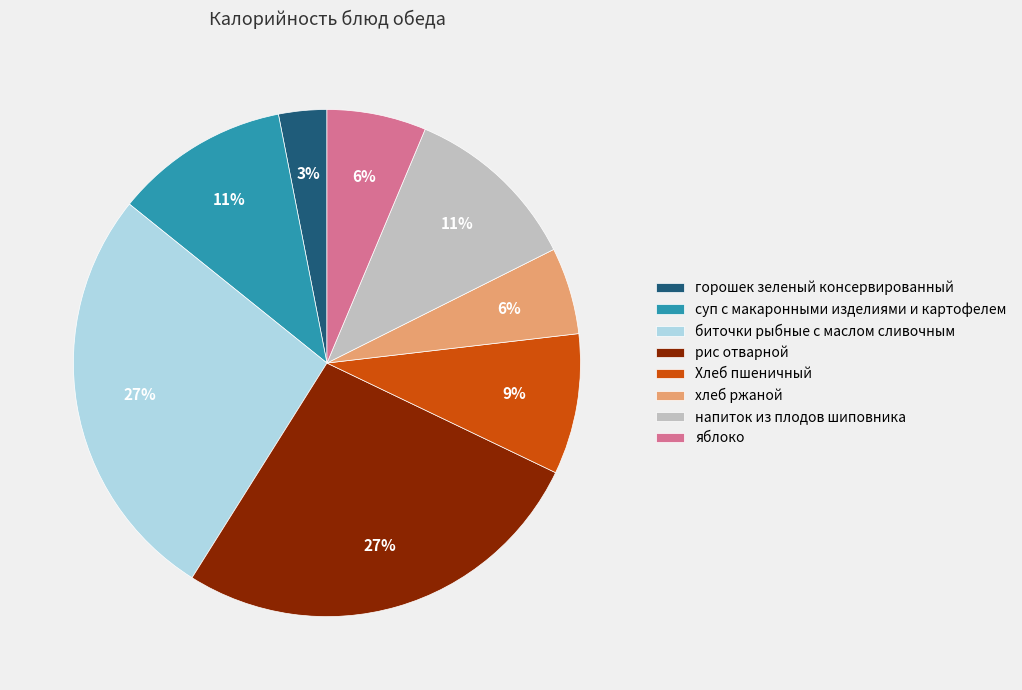

Do Хлеб пшеничный and хлеб ржаной together represent more than half of the pie?

No